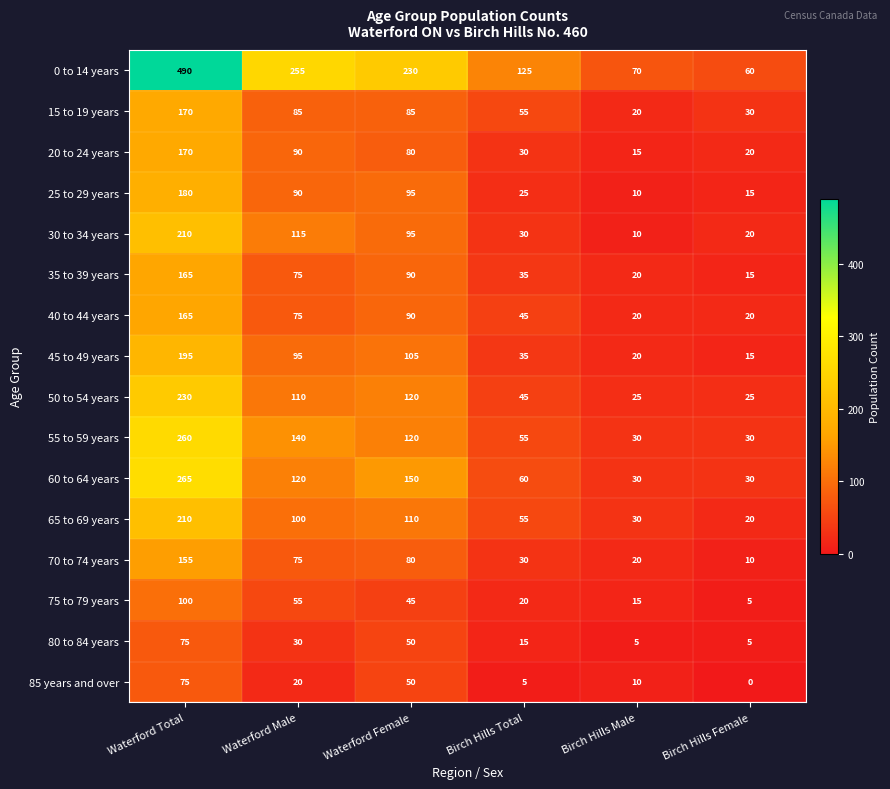

What is the spread (max minus min) of values at Birch Hills Female?

60